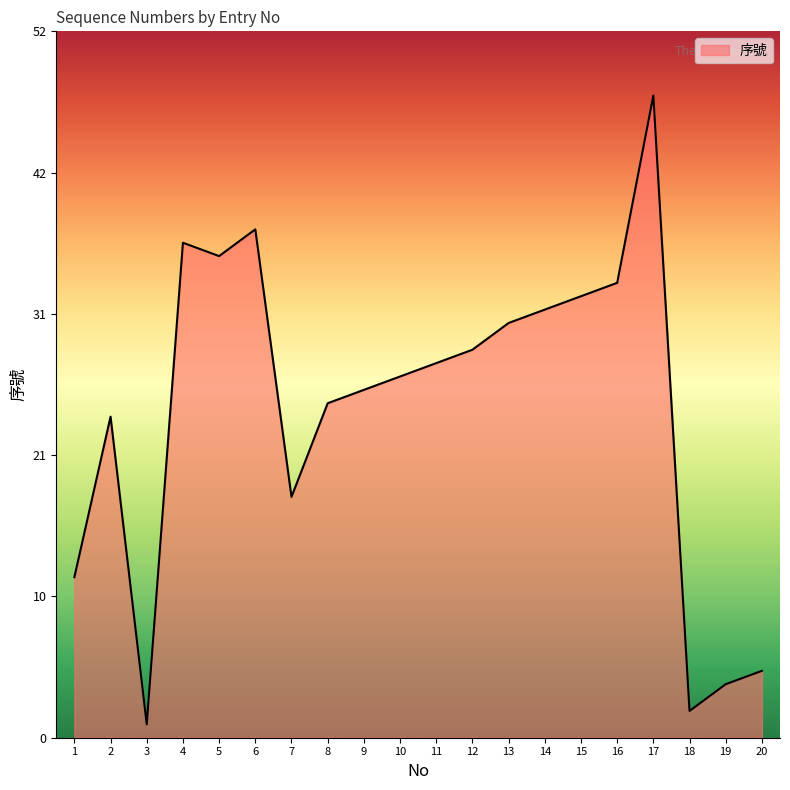

What value does the data have at 13?

31